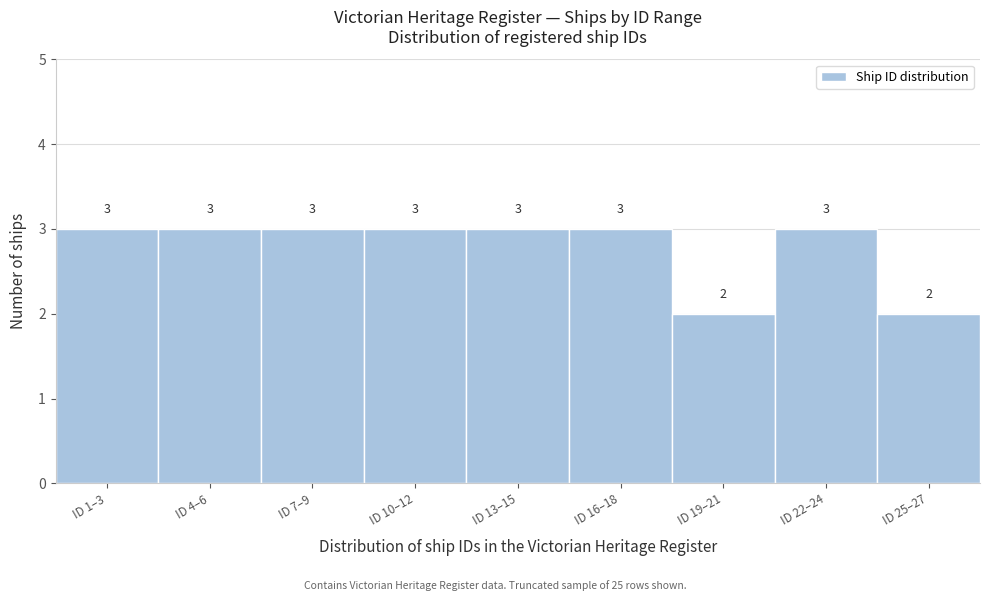

Reading left to right, list all the values displayed in this chart.

ID 1–3=3	ID 4–6=3	ID 7–9=3	ID 10–12=3	ID 13–15=3	ID 16–18=3	ID 19–21=2	ID 22–24=3	ID 25–27=2